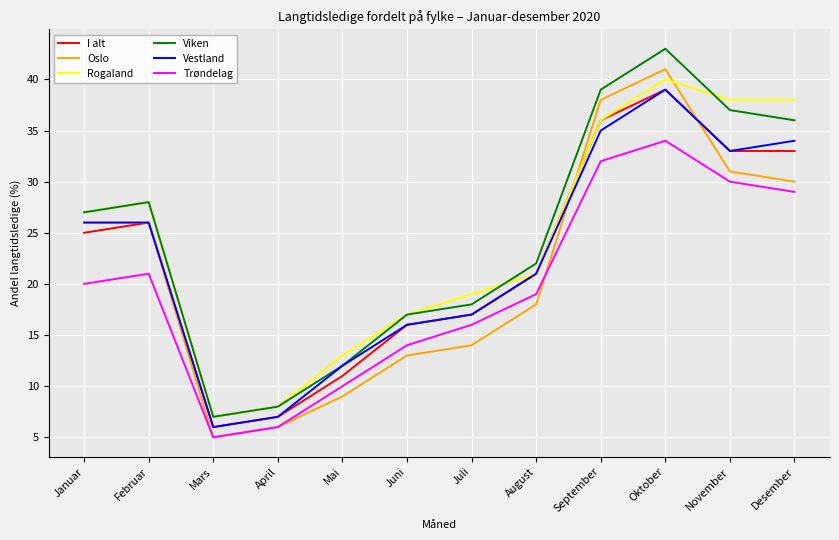

At which category is the sum across all series the highest?

Oktober